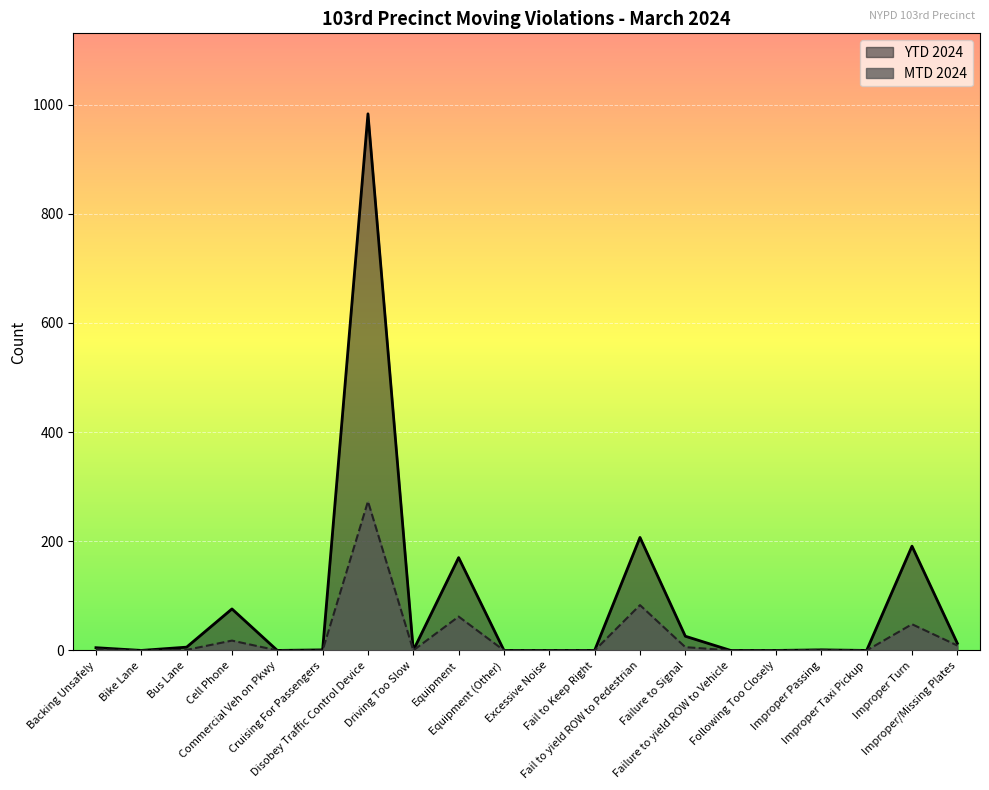

Between Driving Too Slow and Commercial Veh on Pkwy, which is larger?

Driving Too Slow